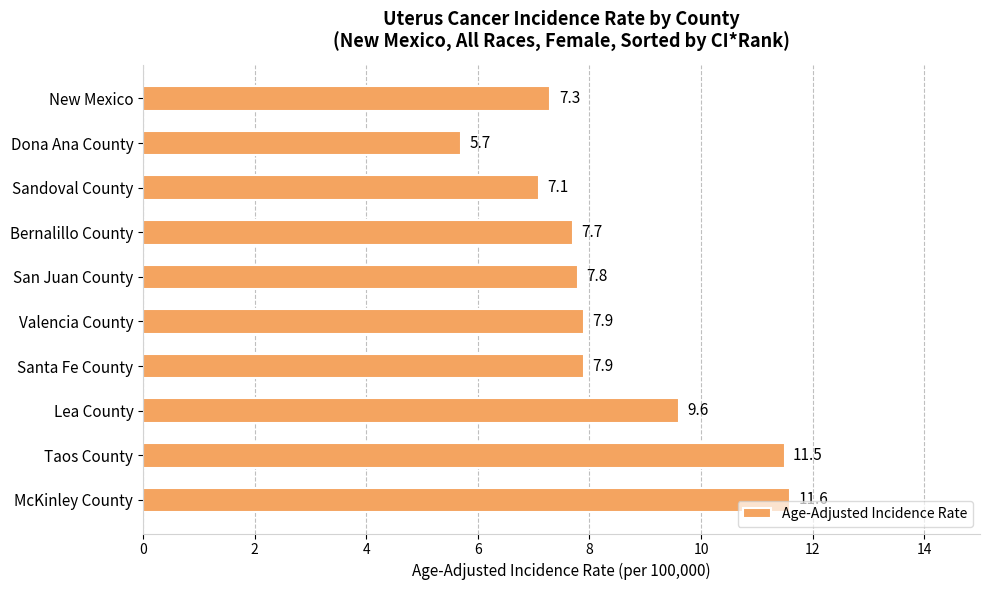

True or false: the data shows 2.3 at New Mexico.

False